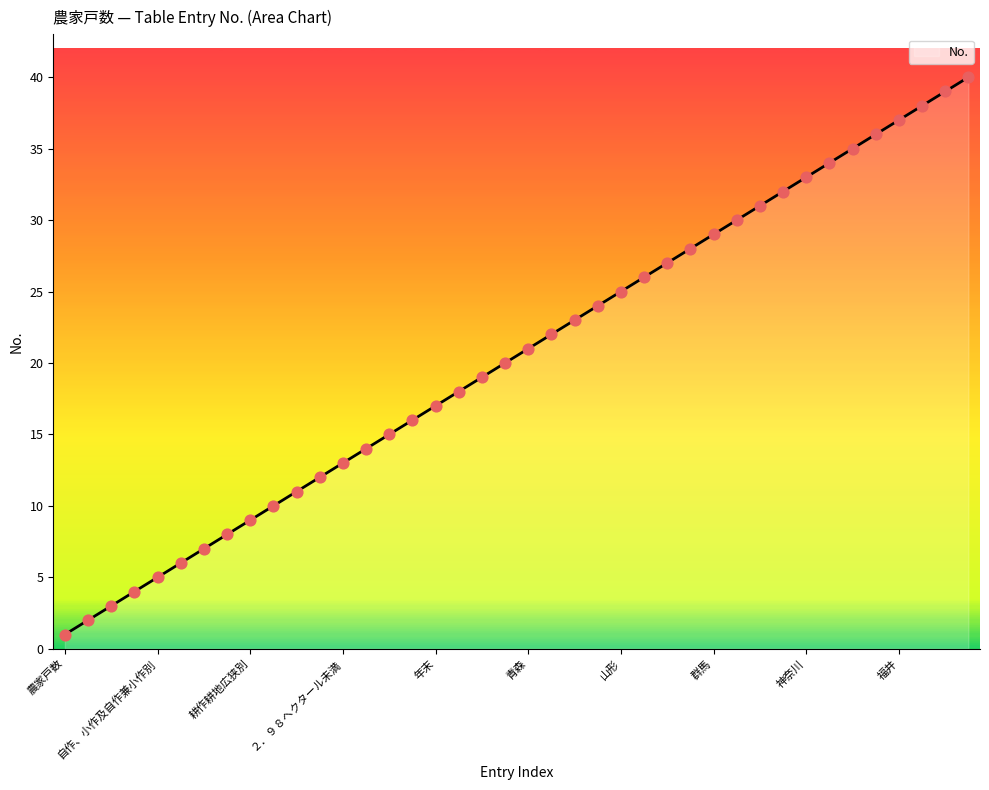

What is the change in value from 農家戸数 to 昭和?

+15